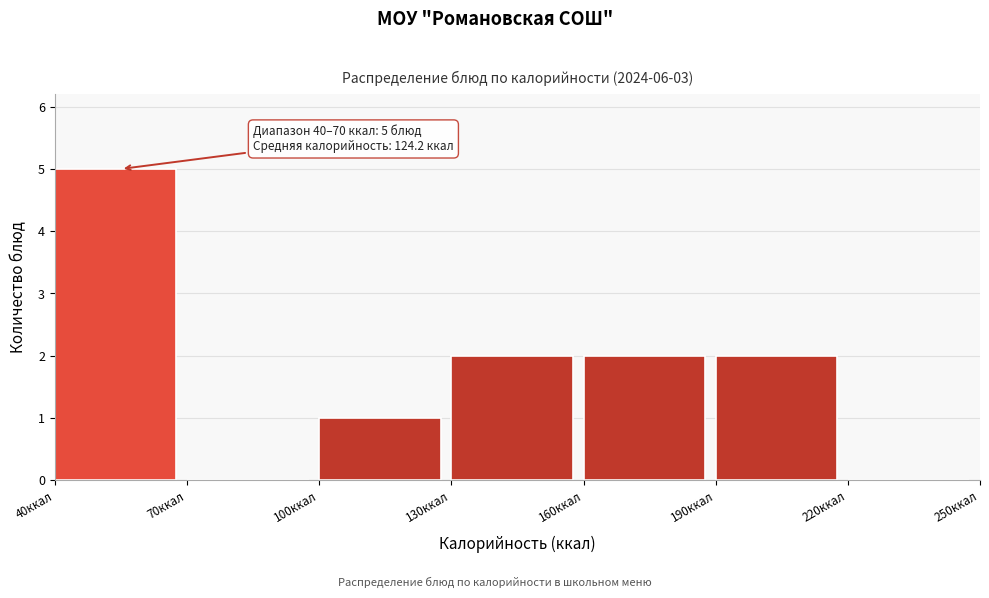

Over which range of the x-axis is the bar tallest?

40 to 70